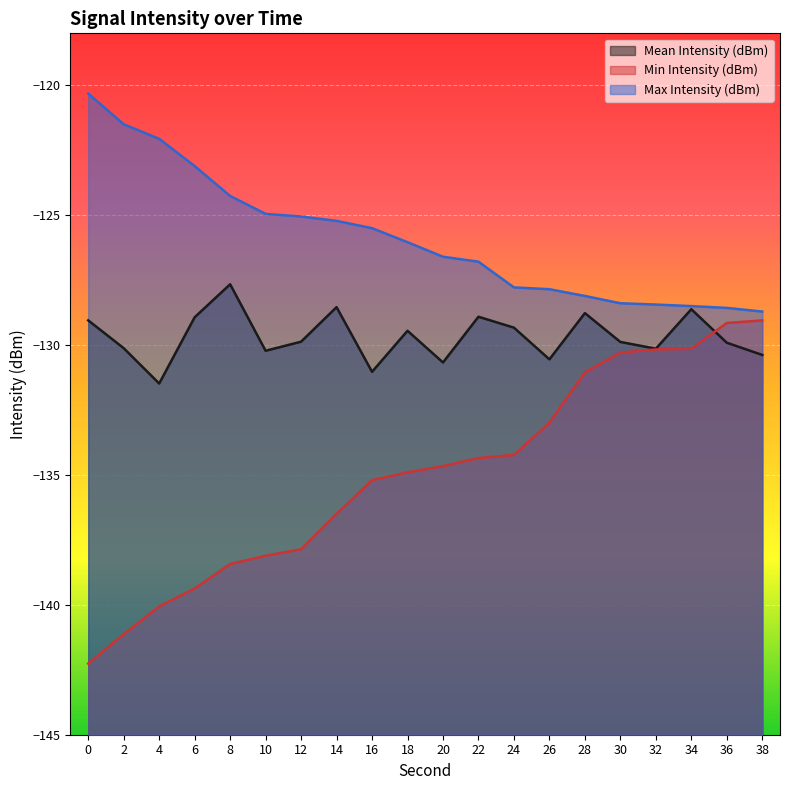

Reading left to right, extract all data points from this chart.

Mean Intensity (dBm): 0=-129.1	2=-130.1	4=-131.5	6=-128.9	8=-127.7	10=-130.2	12=-129.9	14=-128.5	16=-131.0	18=-129.4	20=-130.7	22=-128.9	24=-129.3	26=-130.6	28=-128.8	30=-129.9	32=-130.1	34=-128.6	36=-129.9	38=-130.4
Min Intensity (dBm): 0=-142.3	2=-141.1	4=-140.1	6=-139.4	8=-138.4	10=-138.1	12=-137.9	14=-136.5	16=-135.2	18=-134.9	20=-134.7	22=-134.3	24=-134.2	26=-133.0	28=-131.1	30=-130.3	32=-130.2	34=-130.1	36=-129.2	38=-129.1
Max Intensity (dBm): 0=-120.3	2=-121.5	4=-122.1	6=-123.1	8=-124.3	10=-125.0	12=-125.0	14=-125.2	16=-125.5	18=-126.0	20=-126.6	22=-126.8	24=-127.8	26=-127.8	28=-128.1	30=-128.4	32=-128.4	34=-128.5	36=-128.6	38=-128.7